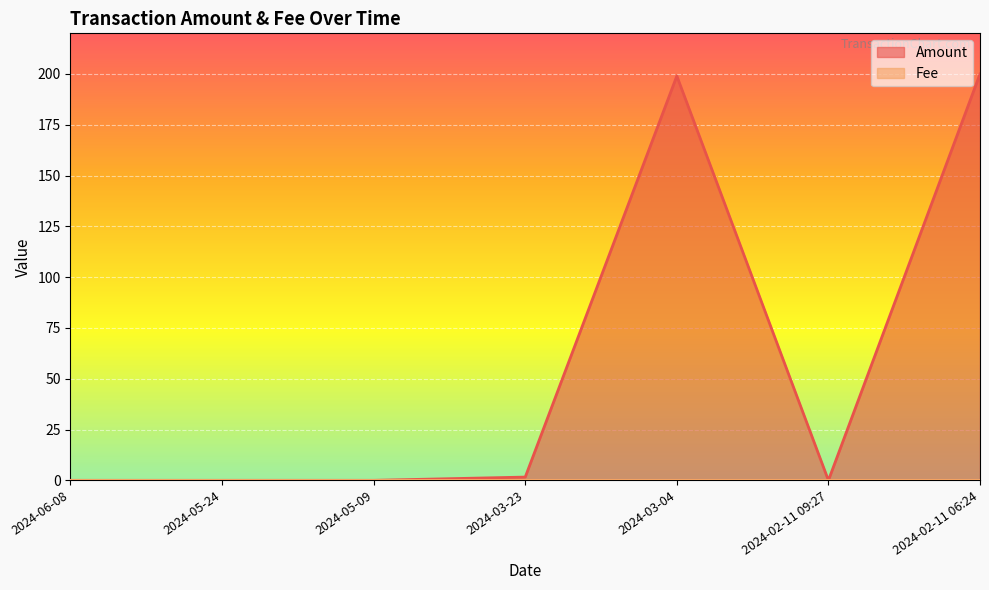

True or false: Amount has more than 0 interior local peaks.

True